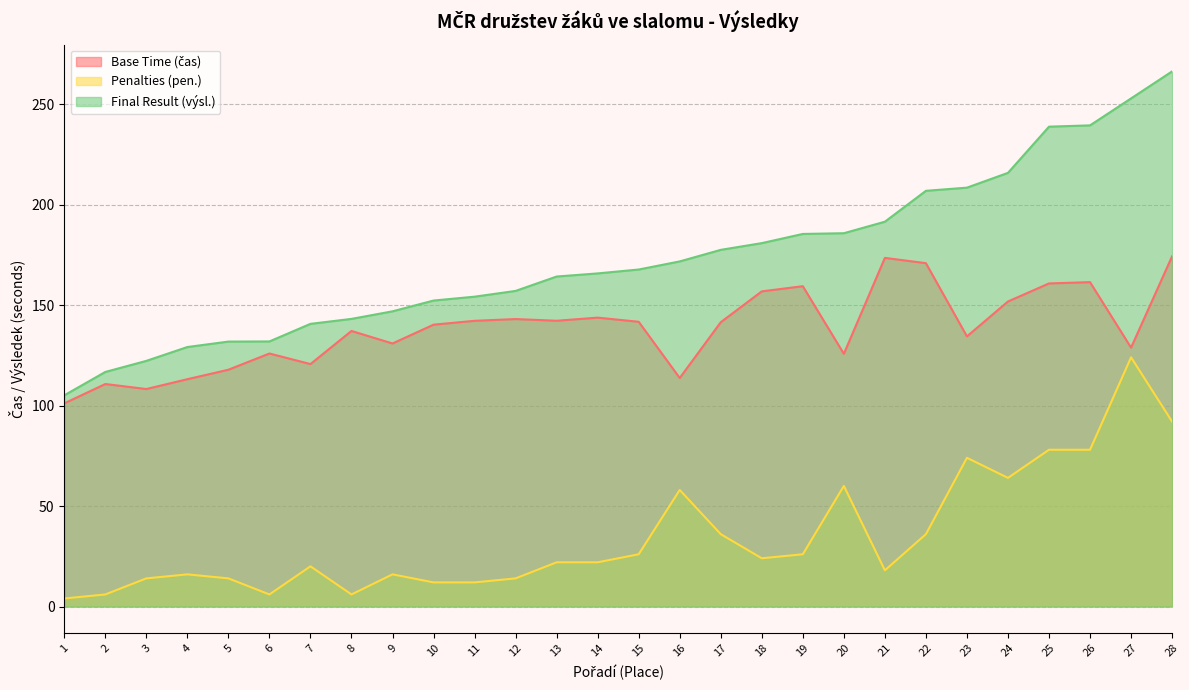

Which series has the largest range (max minus min)?

Final Result (výsl.)